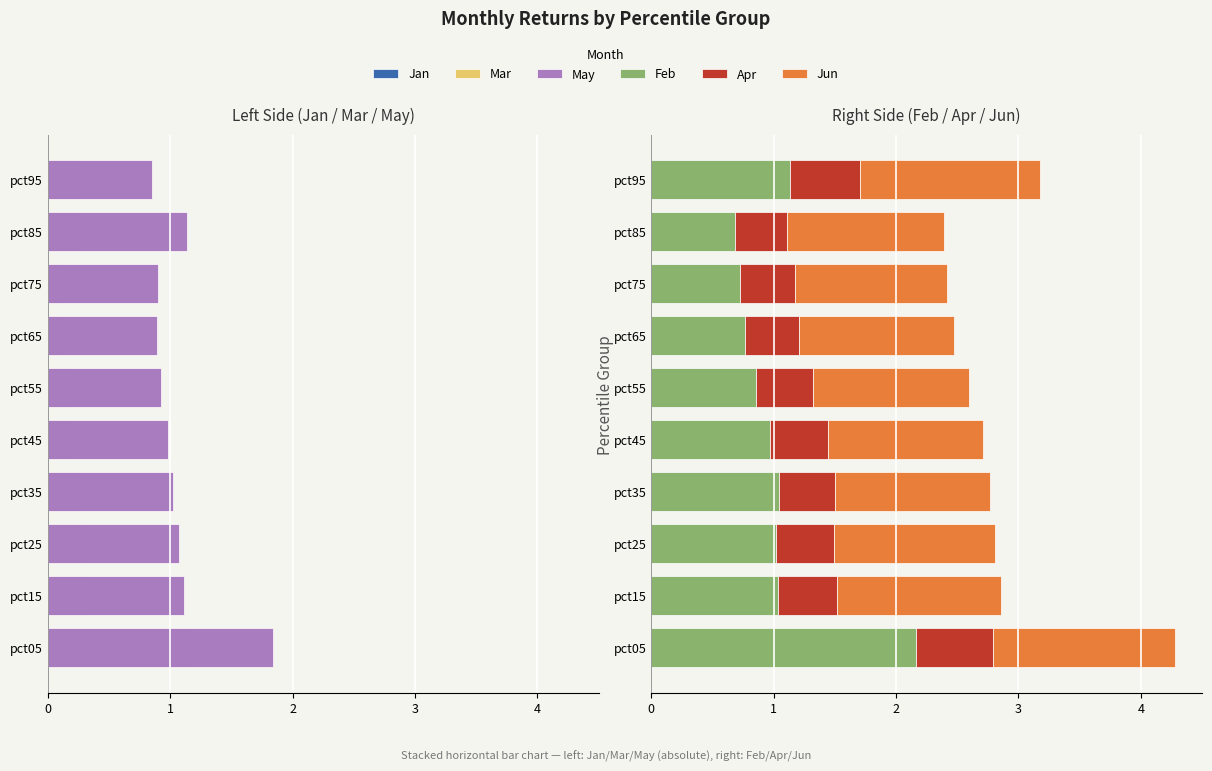

The Apr series shows 0.8 at pct95. True or false?

False